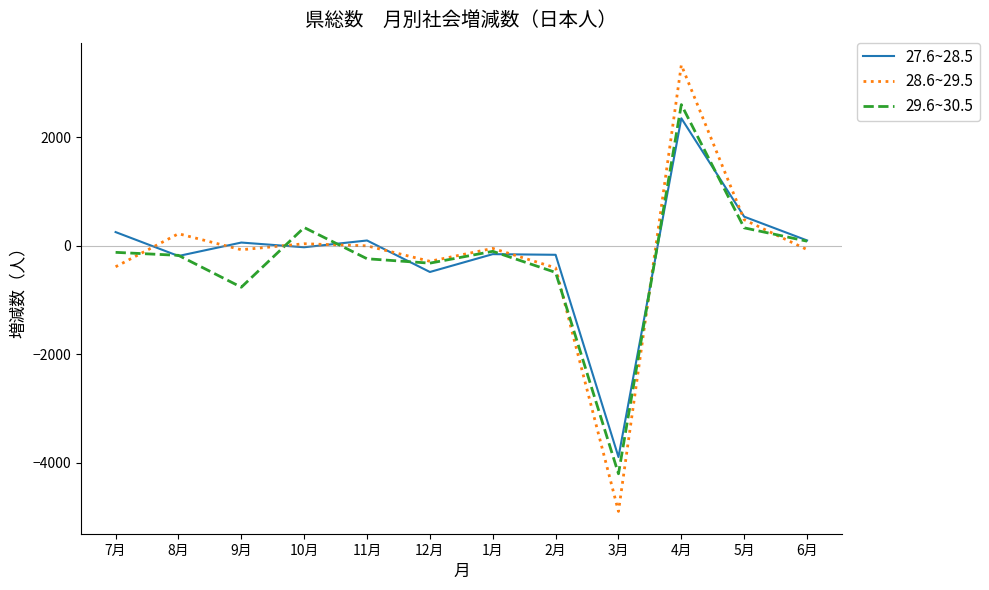

Does the chart have visible grid lines?

No